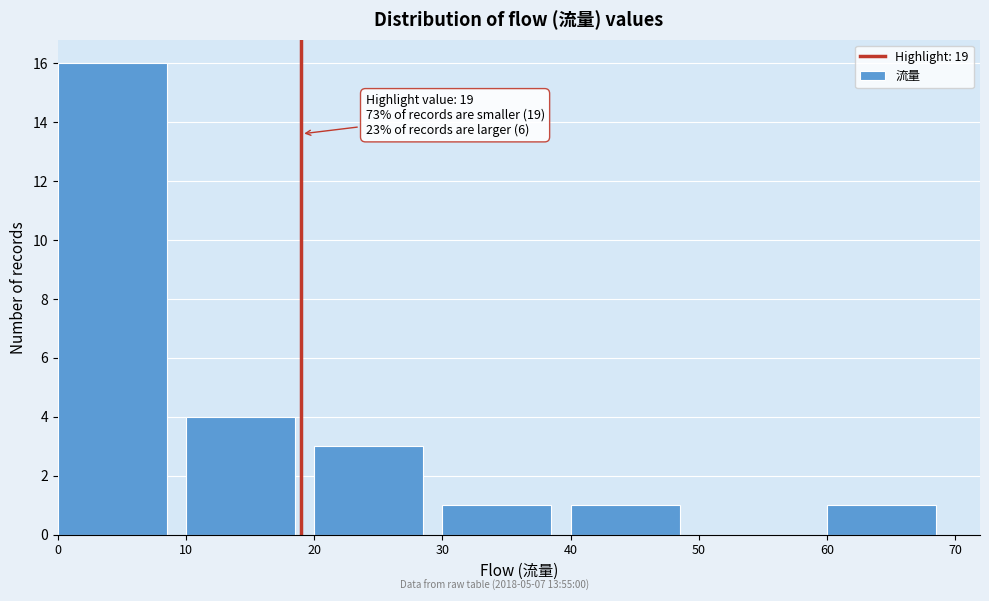

Which range on the x-axis has the tallest bar?

0 to 10